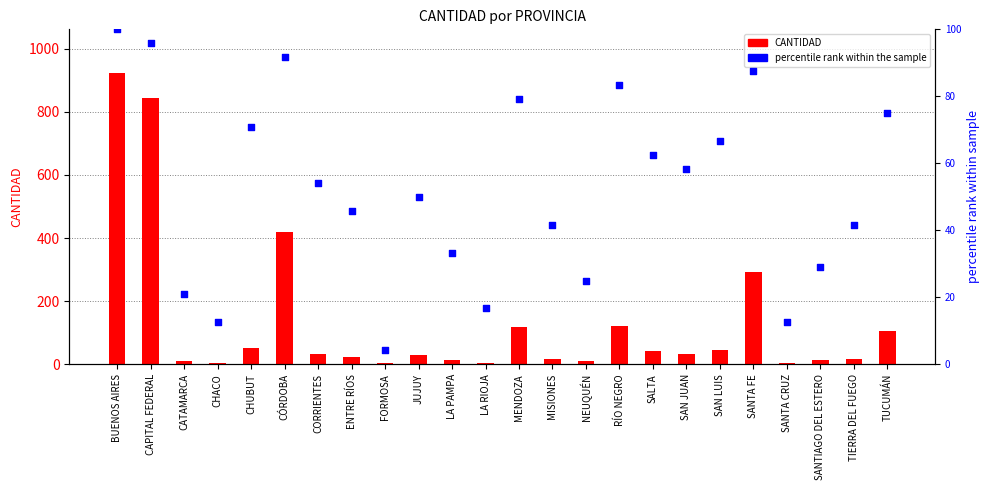

What are all the series names shown in the legend?

CANTIDAD, percentile rank within the sample